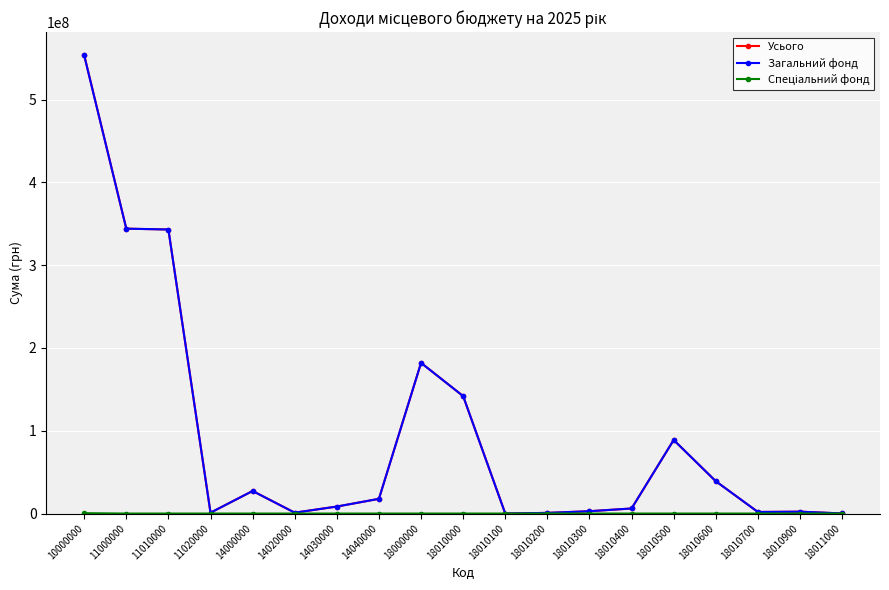

What is the value of the Усього point at the 3rd from the left?

343014800